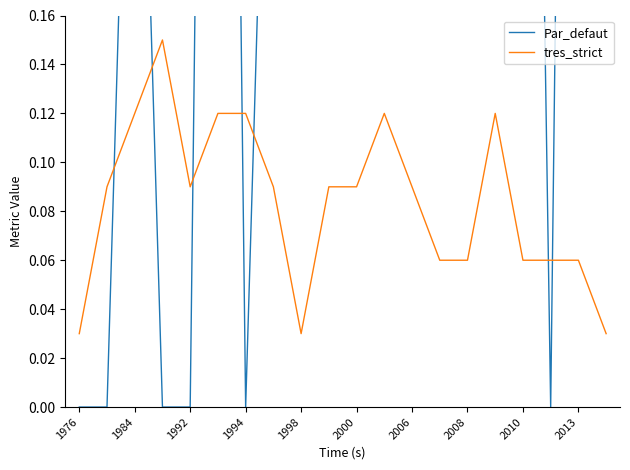

Is this an area chart (filled region under the line)?

No